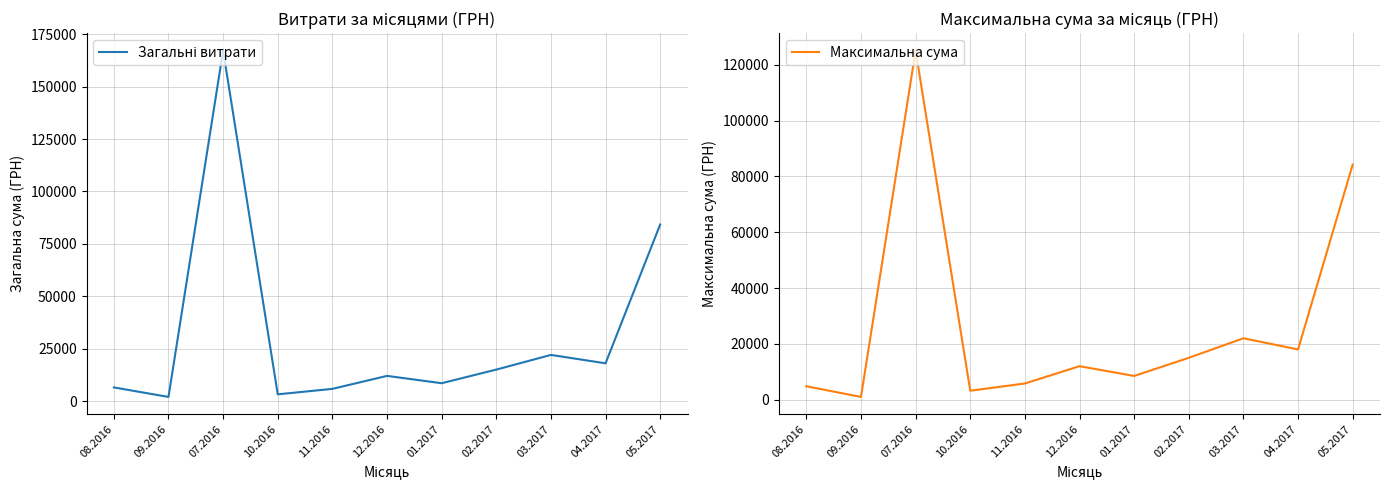

In Максимальна сума, how many points are higher than both neighbors (excluding endpoints)?

3